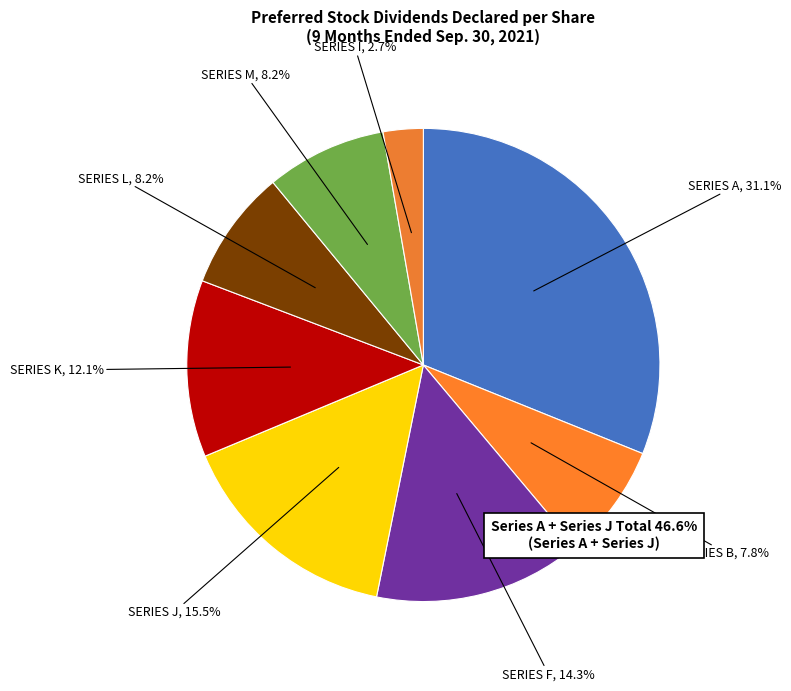

What is the ratio of the value at Series M to the value at Series F?

0.6